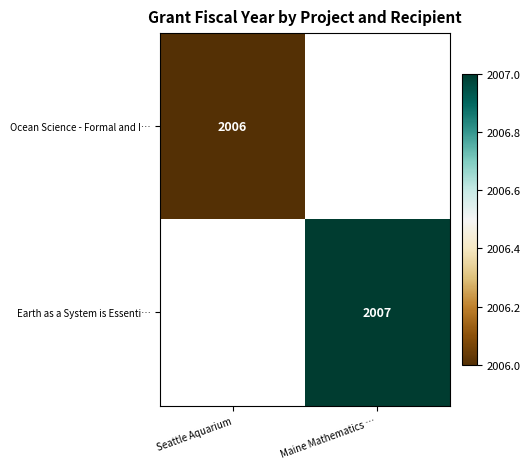

True or false: Earth as a System is Essenti… has a value of 2827 at Maine Mathematics ….

False